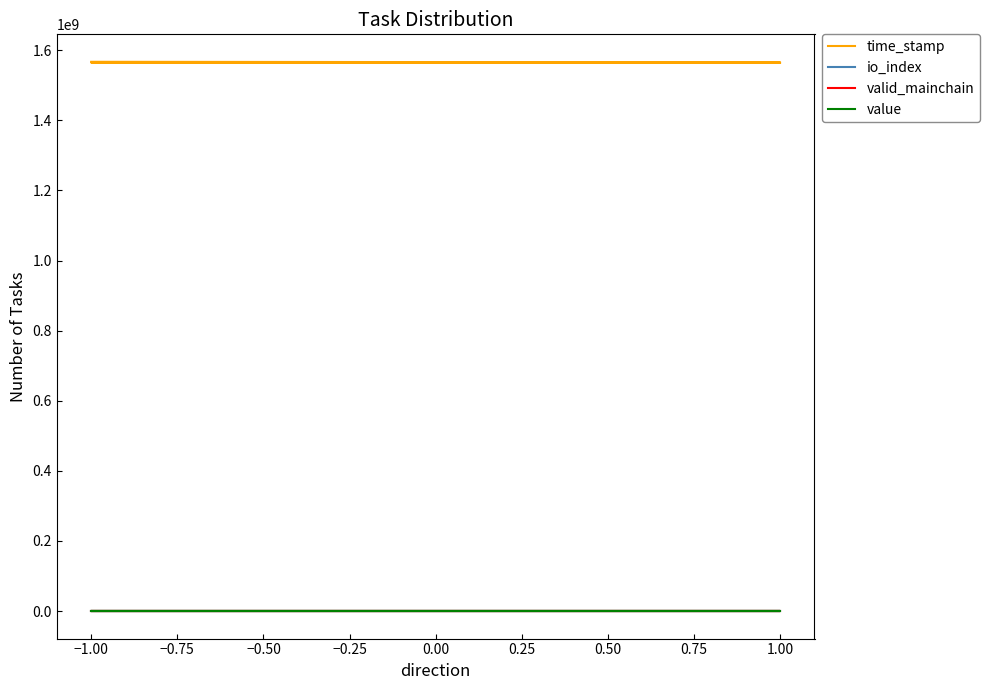

What is the approximate value of io_index at −1.00?

1.0